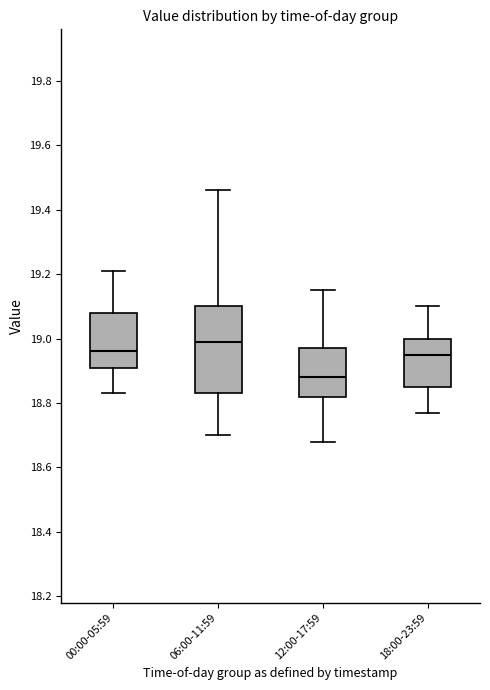

Which box has the lowest median line?

12:00-17:59